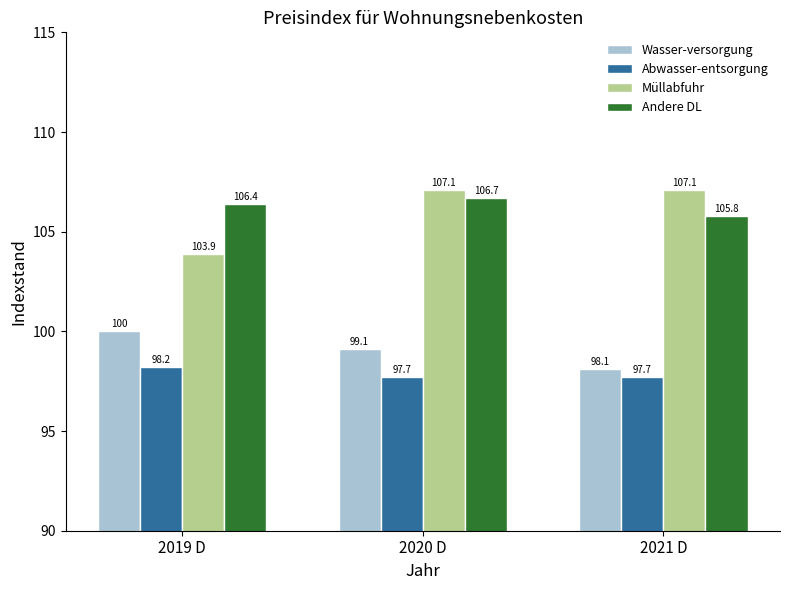

Where does the Andere DL series first go above 106?

2019 D